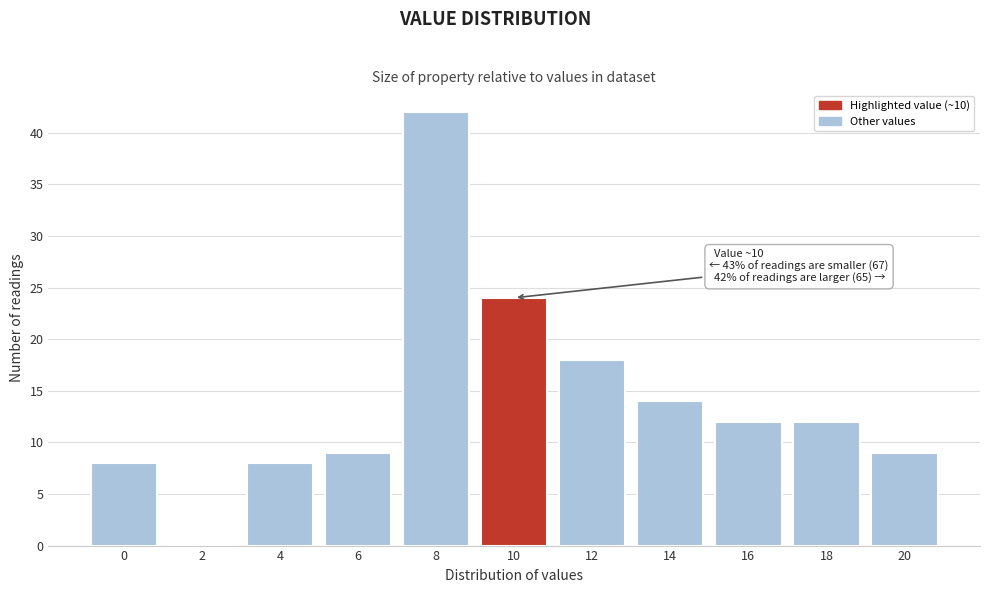

Reading left to right, list all the values displayed in this chart.

0=8	2=0	4=8	6=9	8=42	10=24	12=18	14=14	16=12	18=12	20=9